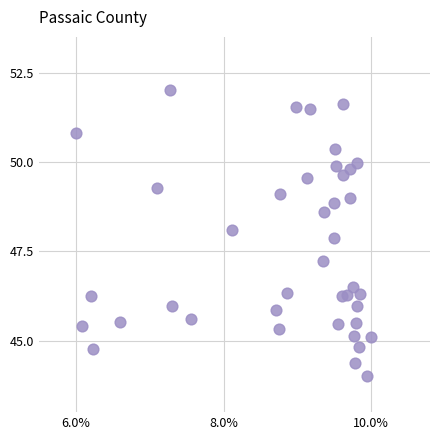

What is the range of X values (max minus min)?

4.0